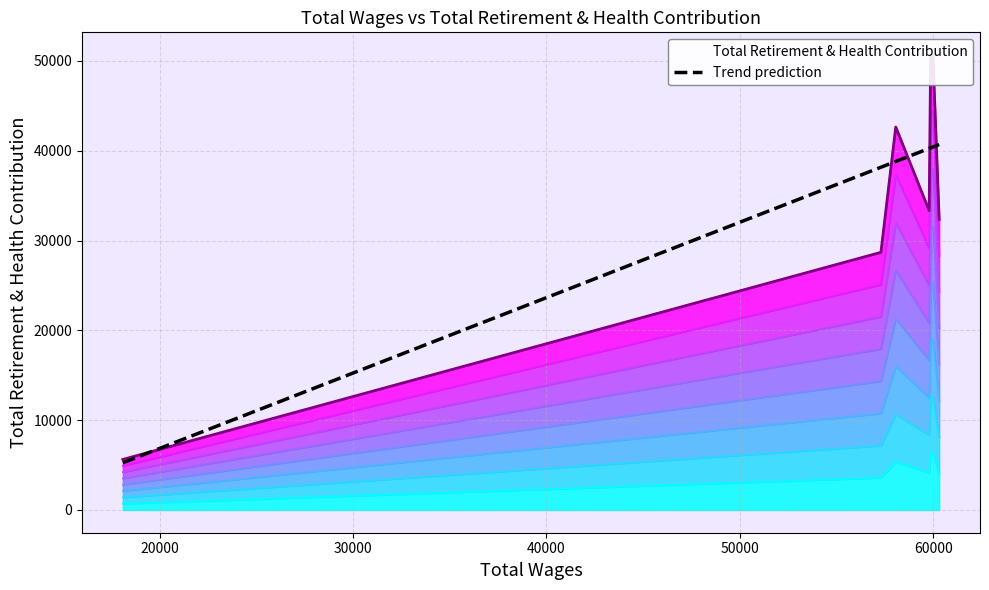

What is the difference between the maximum and second lowest values?

21969